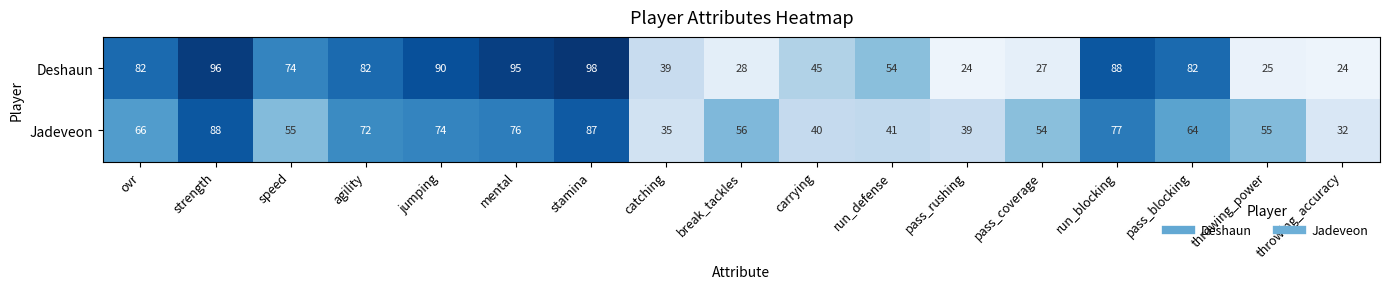

Count the number of categories in the chart.

17